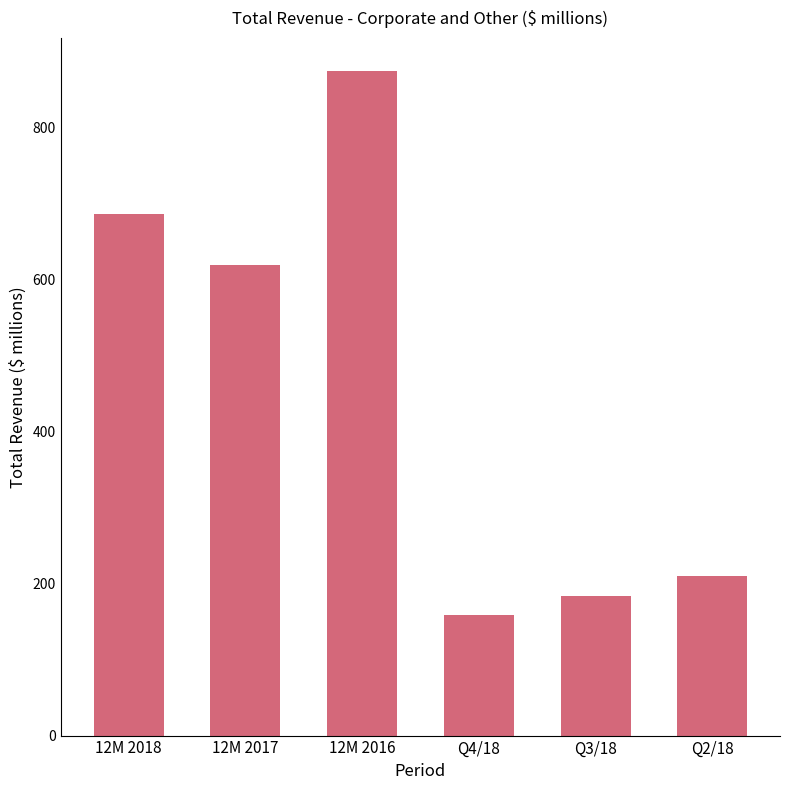

The value at Q4/18 is 159. True or false?

True